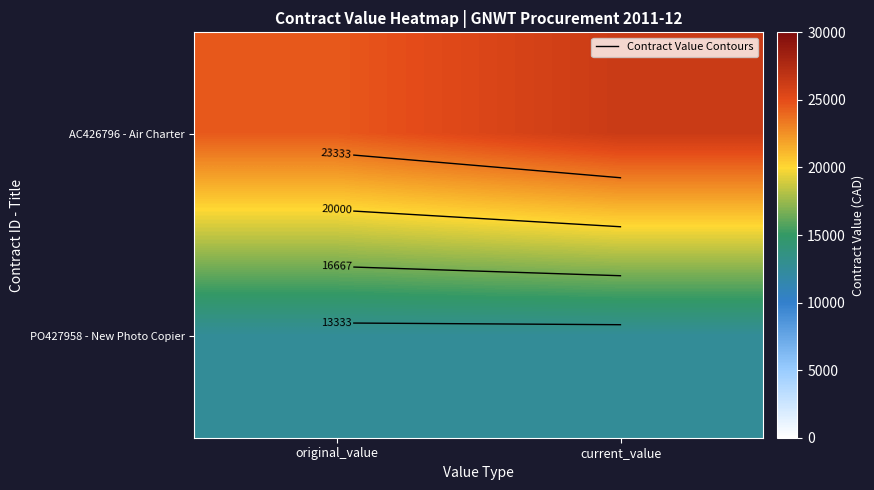

The value of AC426796 - Air Charter at original_value is 42040.9. True or false?

False